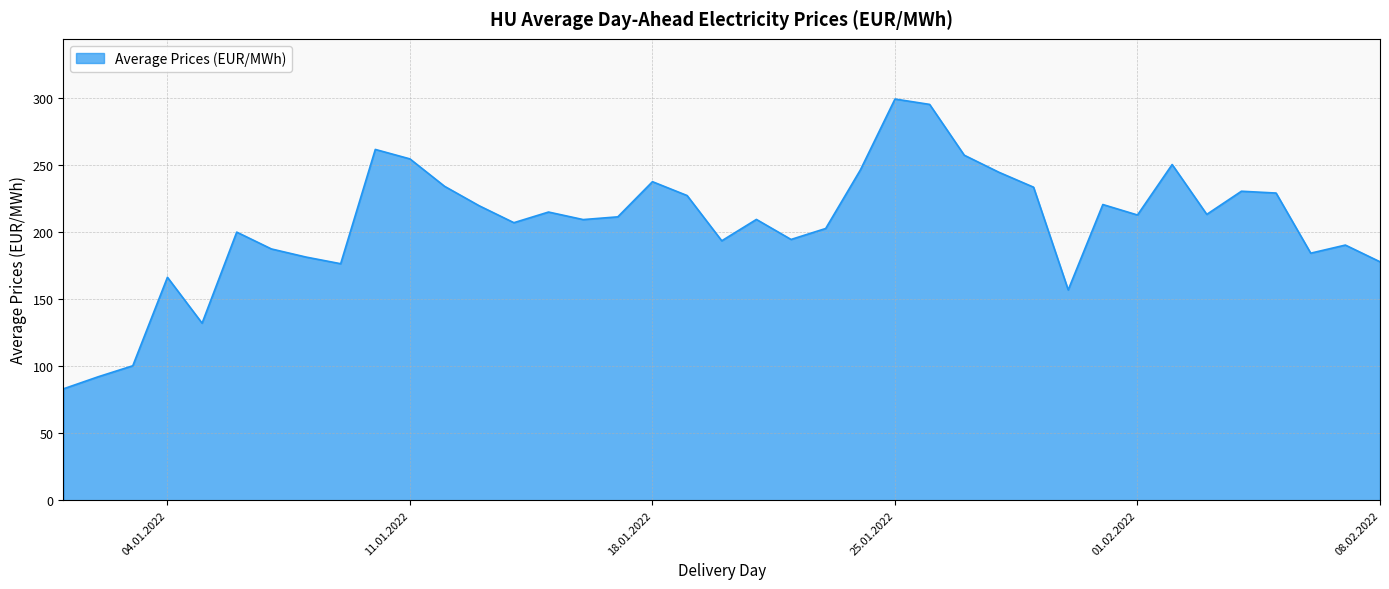

True or false: the data has more than 2 interior local peaks.

True